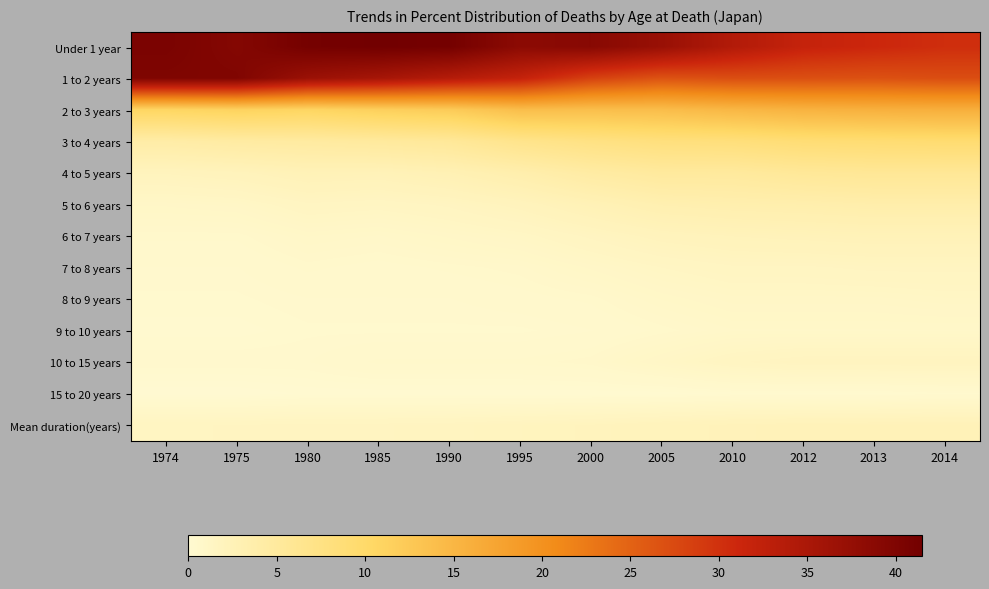

Which has a higher value, 1985 or 1975?

1985